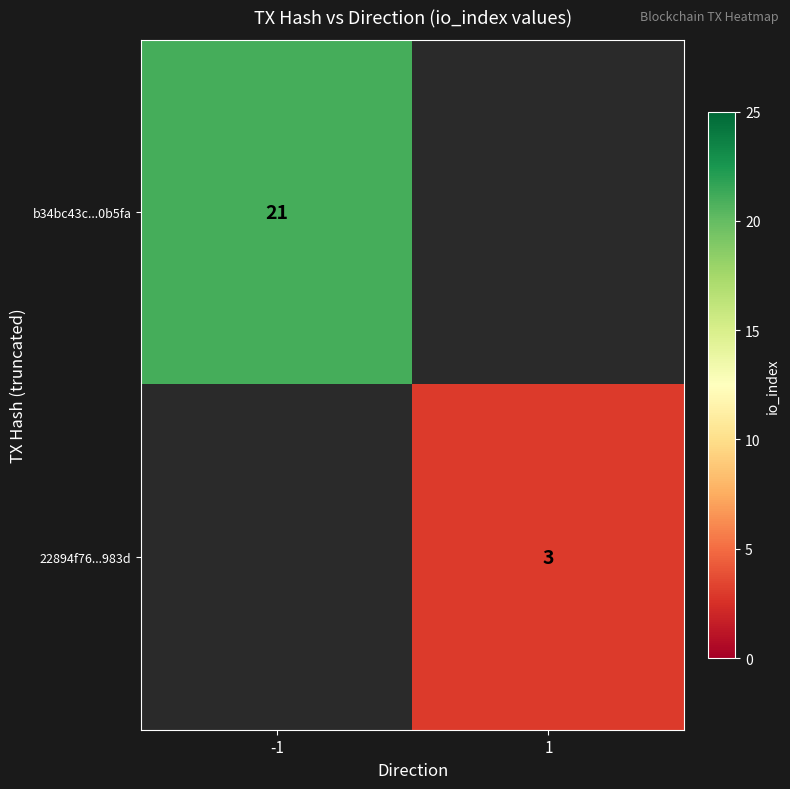

The b34bc43c...0b5fa series shows 14 at -1. True or false?

False